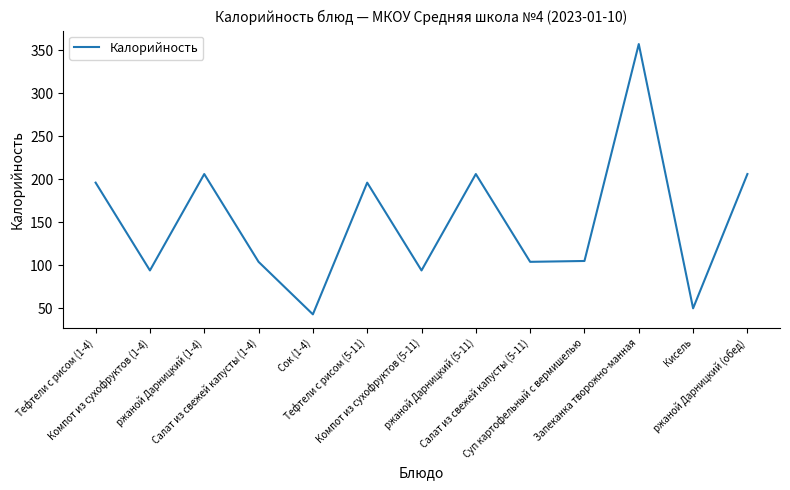

Where is the first local maximum?

ржаной Дарницкий (1-4)